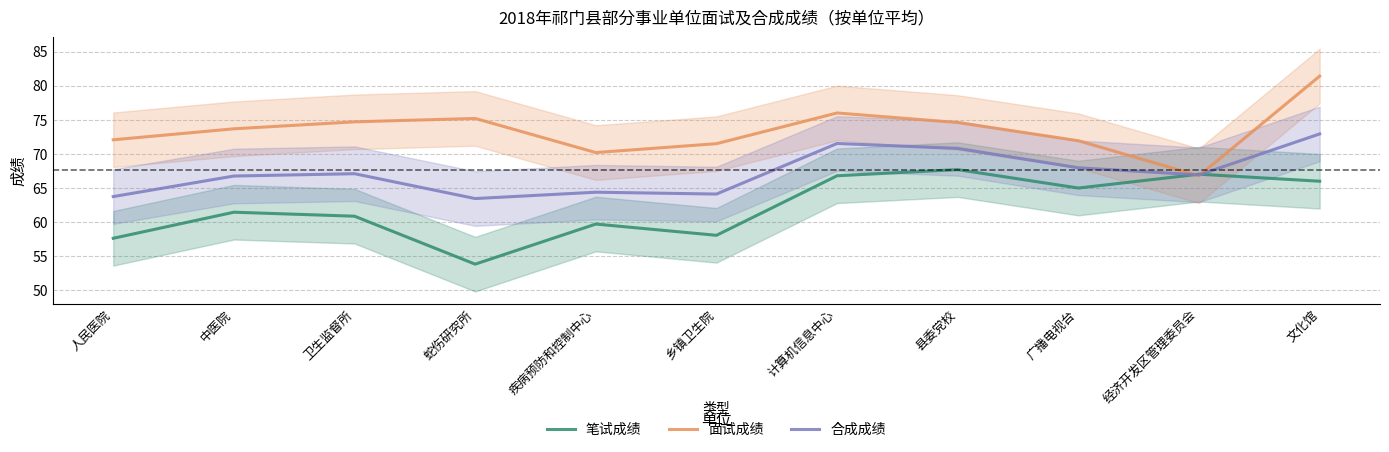

What are all the series names shown in the legend?

笔试成绩, 面试成绩, 合成成绩